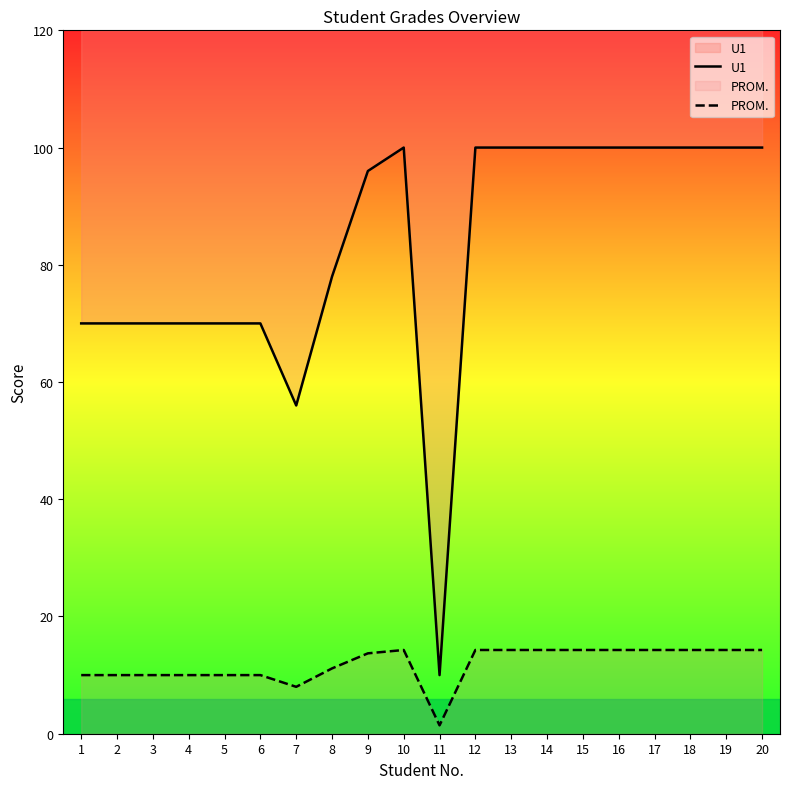

Between 5 and 12, which series saw the biggest shift?

U1